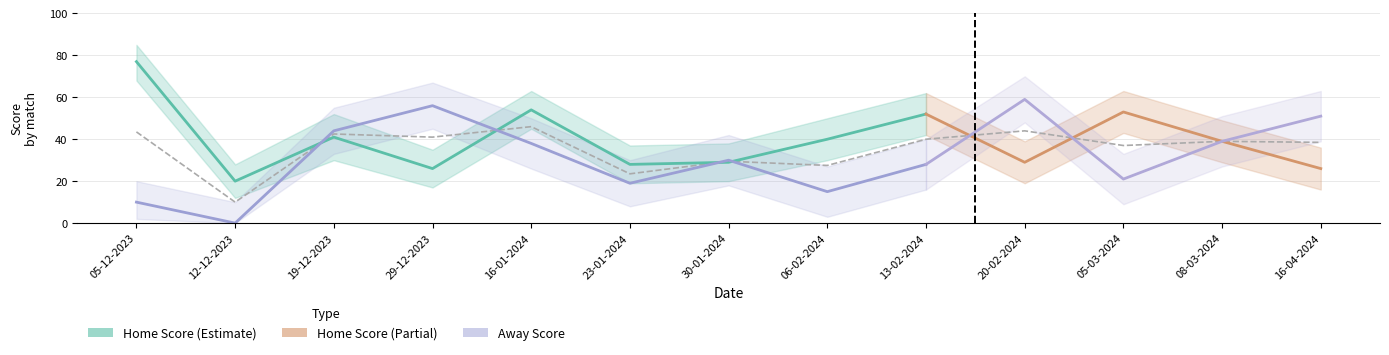

Between which two adjacent categories do Home Score and Away Score first intersect?

12-12-2023 and 19-12-2023